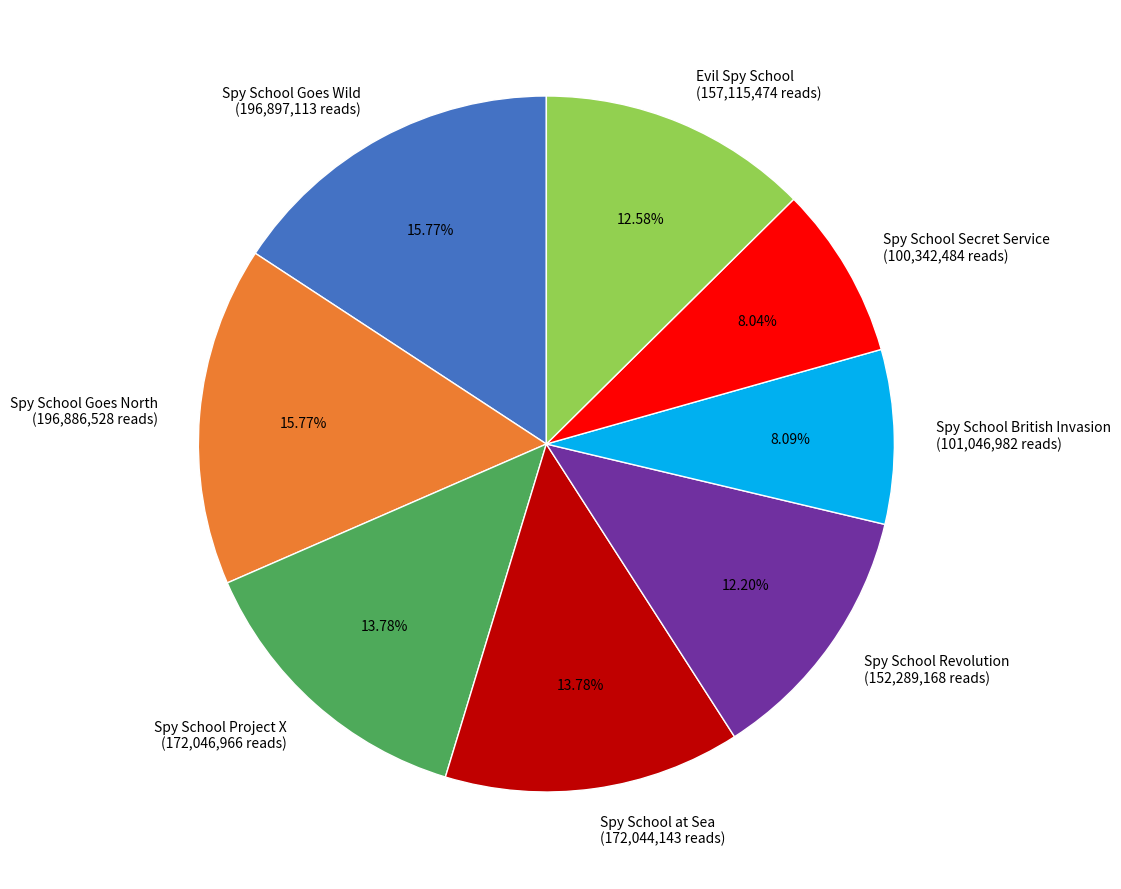

Which has a higher value, Spy School Revolution (152,289,168 reads) or Spy School at Sea (172,044,143 reads)?

Spy School at Sea (172,044,143 reads)